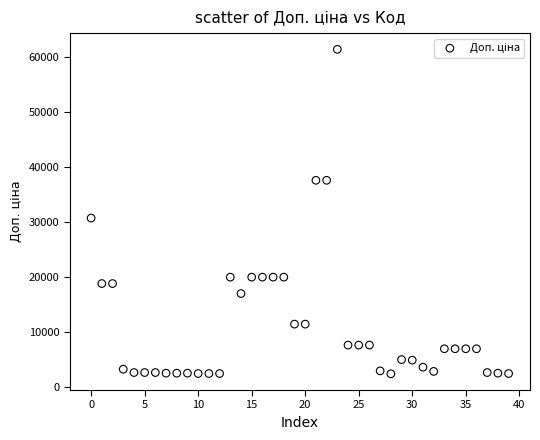

What is the range of Y values (max minus min)?

59067.7